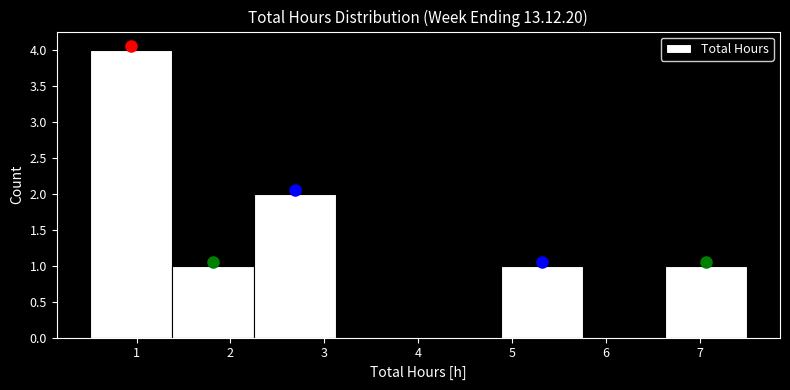

What is the height of the bar covering 0.5 to 1.4 on the x-axis? Neither the bar edges nor the heights are printed on the chart, so give them approximately, as read against the axes.

4